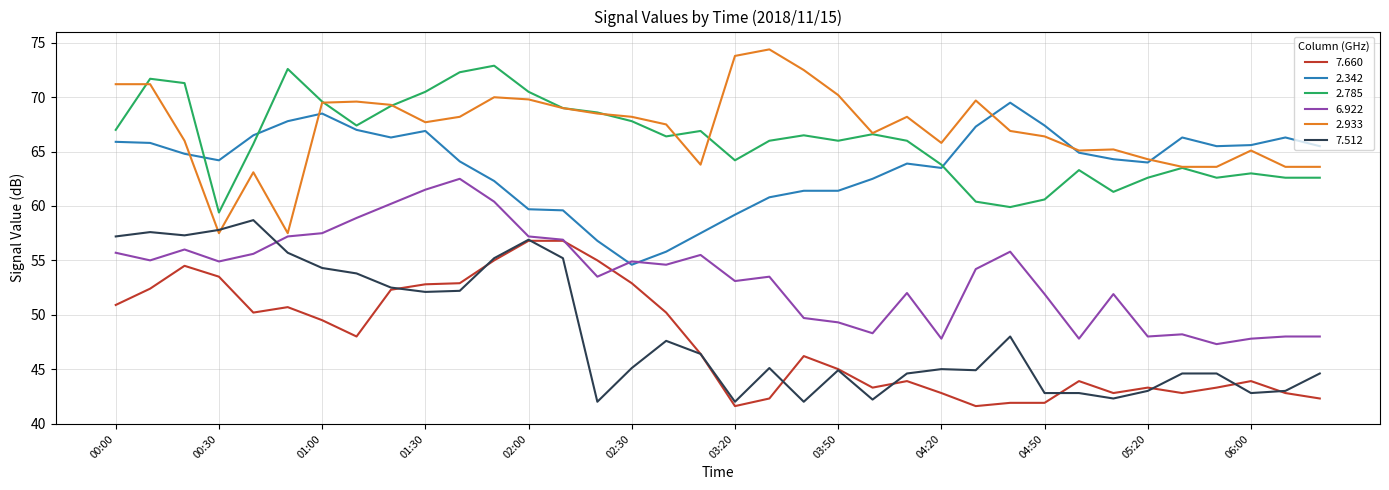

What is the highest value of the 7.660 series?

56.8